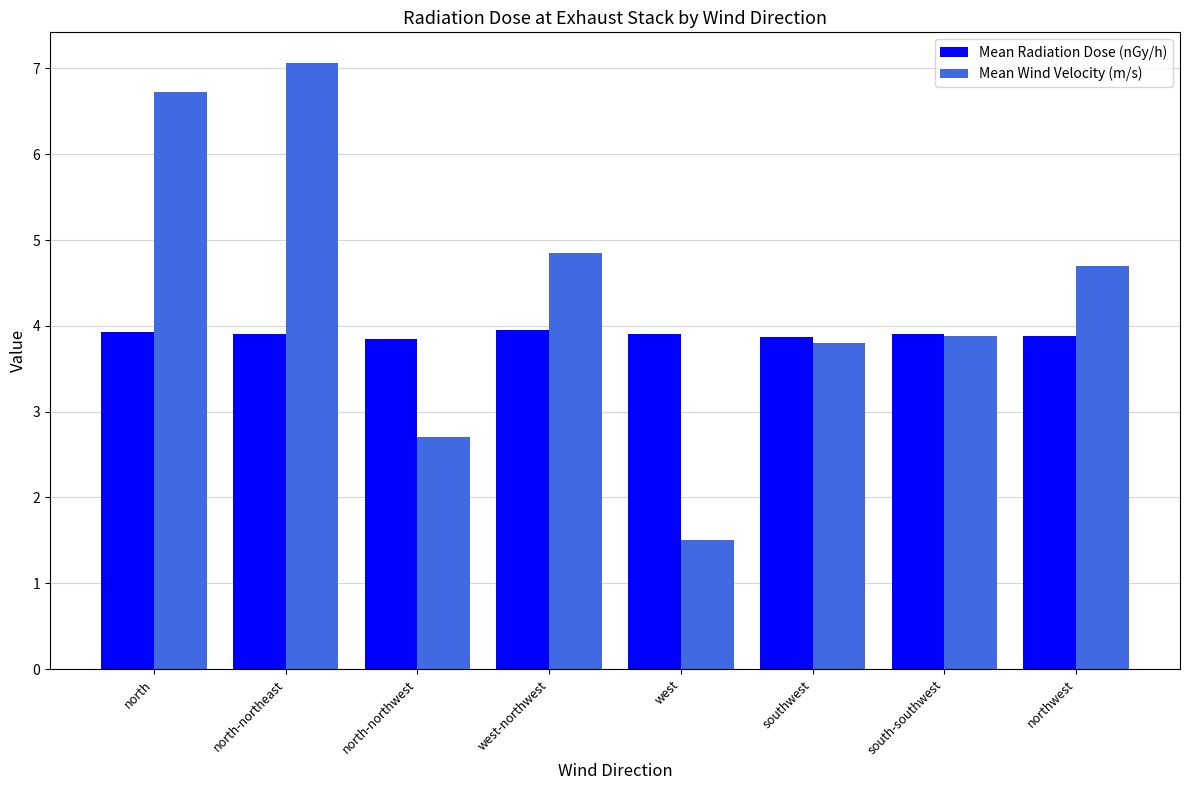

What is the spread (max minus min) of values at north-northeast?

3.2